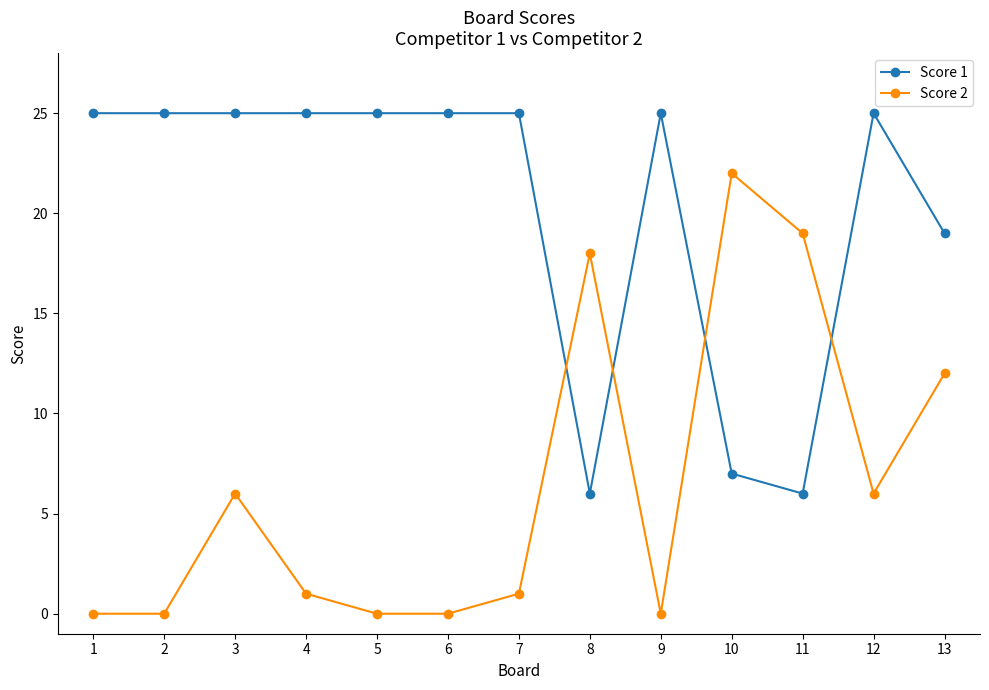

Between 1 and 4, which series saw the biggest shift?

Score 2